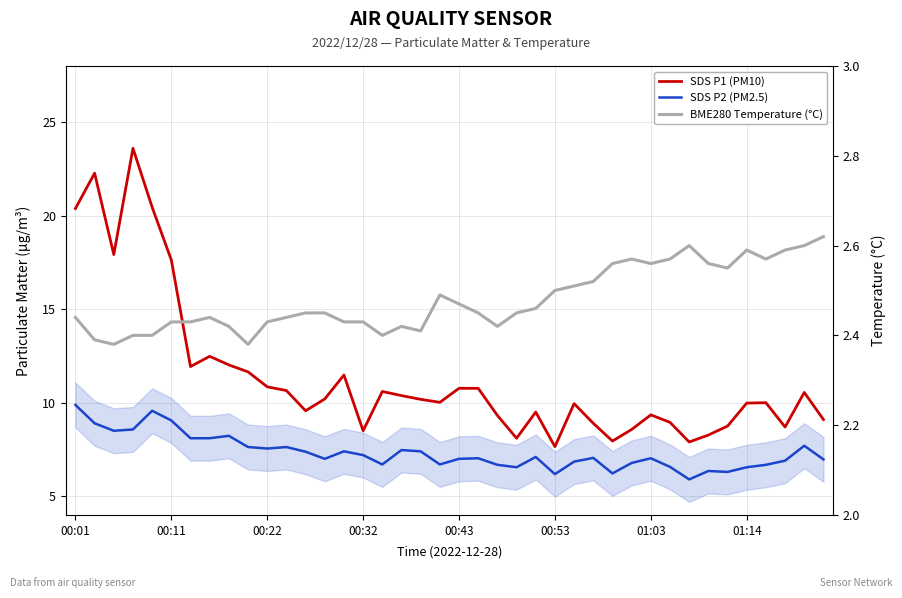

What is the label of the 23rd point from the left?

22